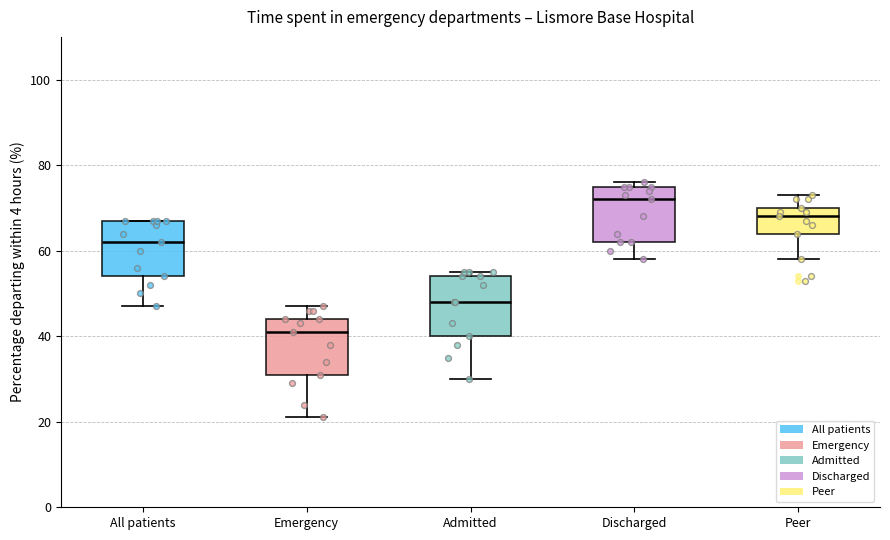

Reading left to right, read every box against the y-axis: the position of its median line, the range the box covers, and the ends of its whiskers. The values are not printed on the chart, so give them approximately, as read against the axis.

All patients: median 62, box 54 to 68, whiskers 48 to 68
Emergency: median 42, box 32 to 44, whiskers 22 to 48
Admitted: median 48, box 40 to 54, whiskers 30 to 56
Discharged: median 72, box 62 to 76, whiskers 58 to 76 (just above the box's upper edge)
Peer: median 68, box 64 to 70, whiskers 58 to 74